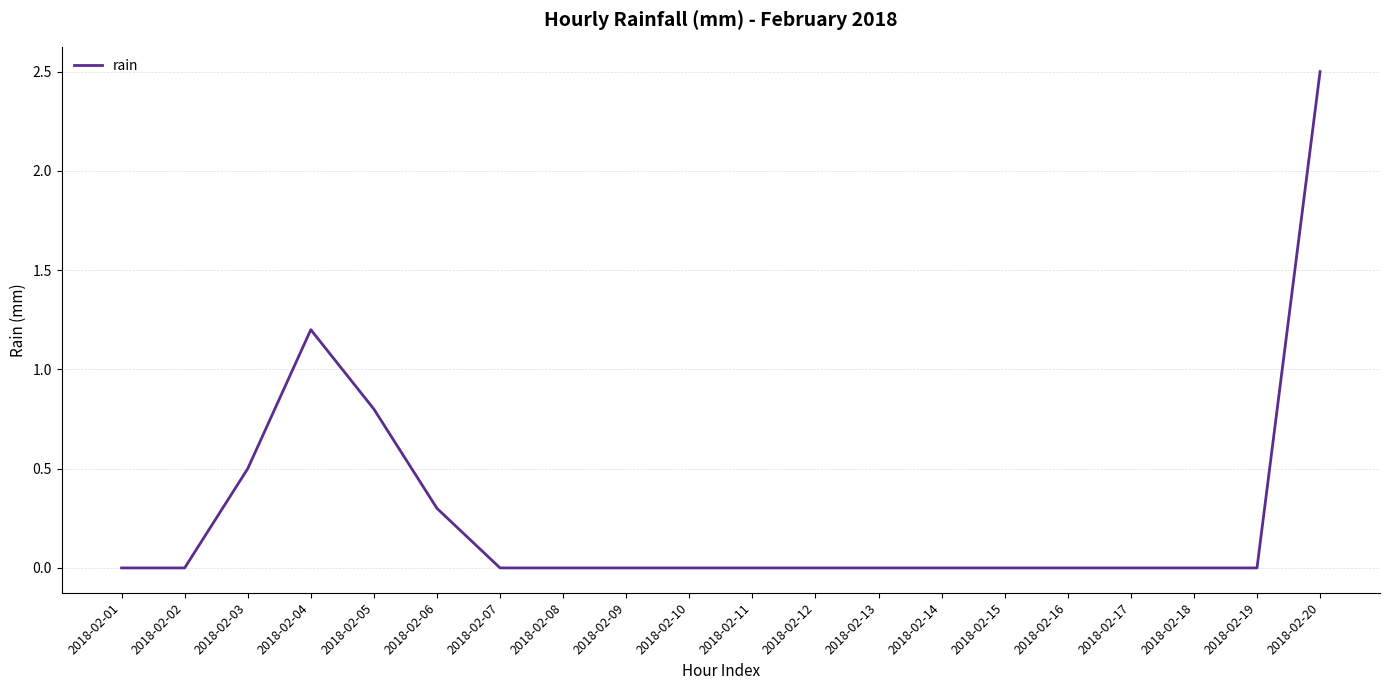

Where is the first local maximum?

2018-02-04